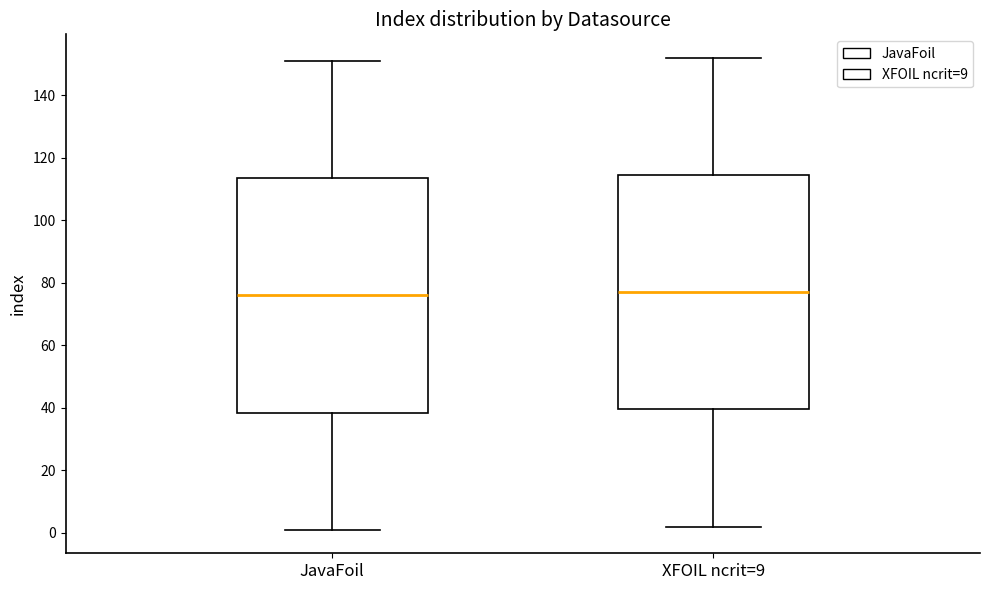

Reading left to right, transcribe this box plot: for each box, give where its median line is, the range the box spans, and where its two whiskers end, as read against the y-axis. The values are not printed on the chart, so give them approximately, as read against the axis.

JavaFoil: median 76, box 38 to 114, whiskers 2 to 152
XFOIL ncrit=9: median 78, box 40 to 114, whiskers 2 to 152